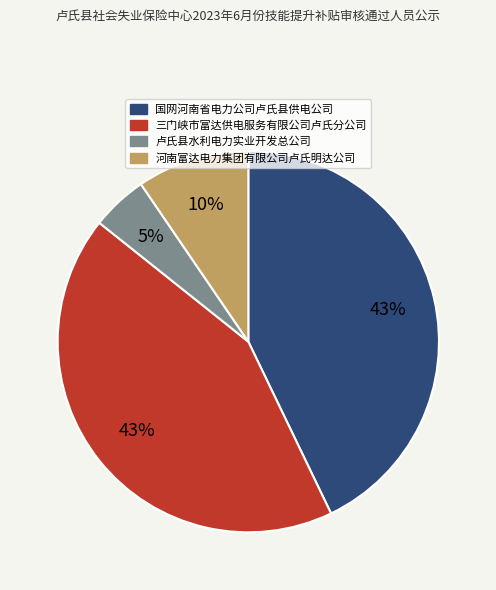

What percentage is the 卢氏县水利电力实业开发总公司 slice, to the nearest percent?

5%